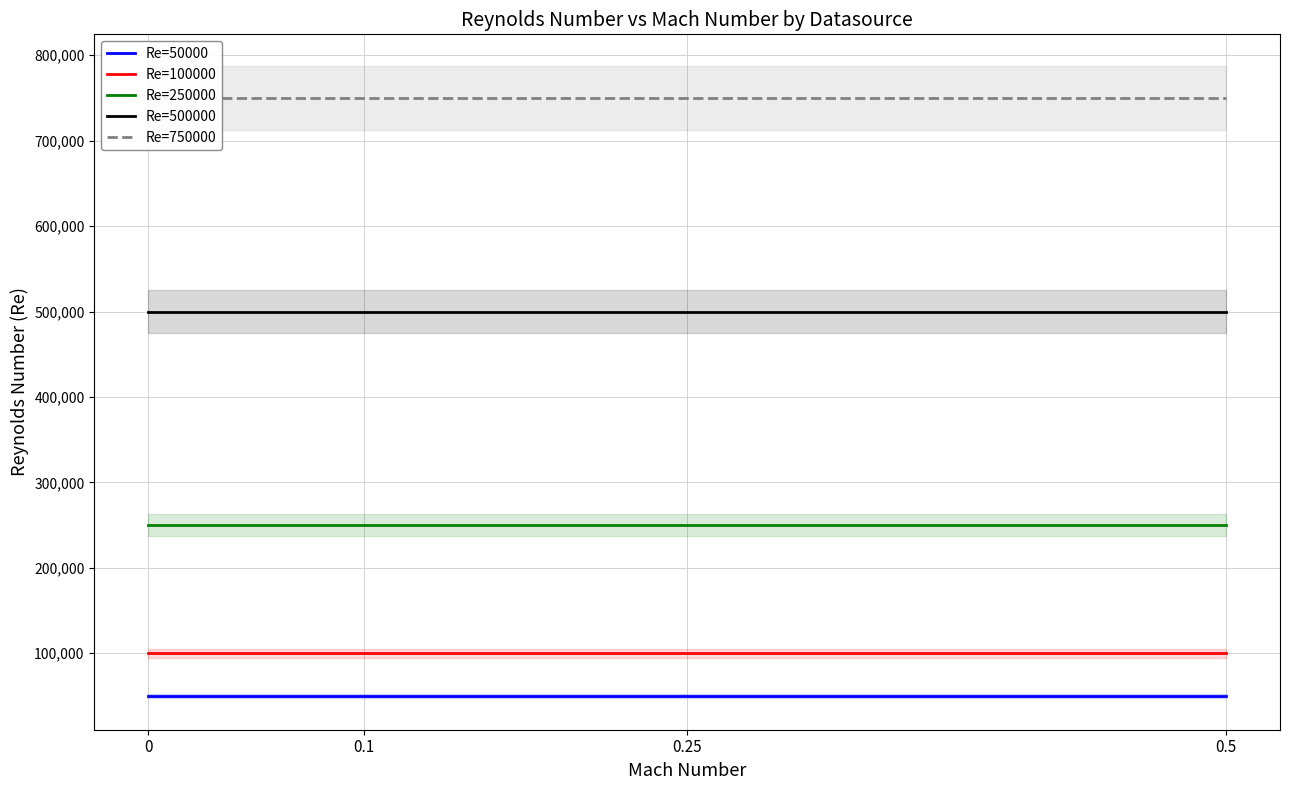

Which series has the largest range (max minus min)?

Re=50000